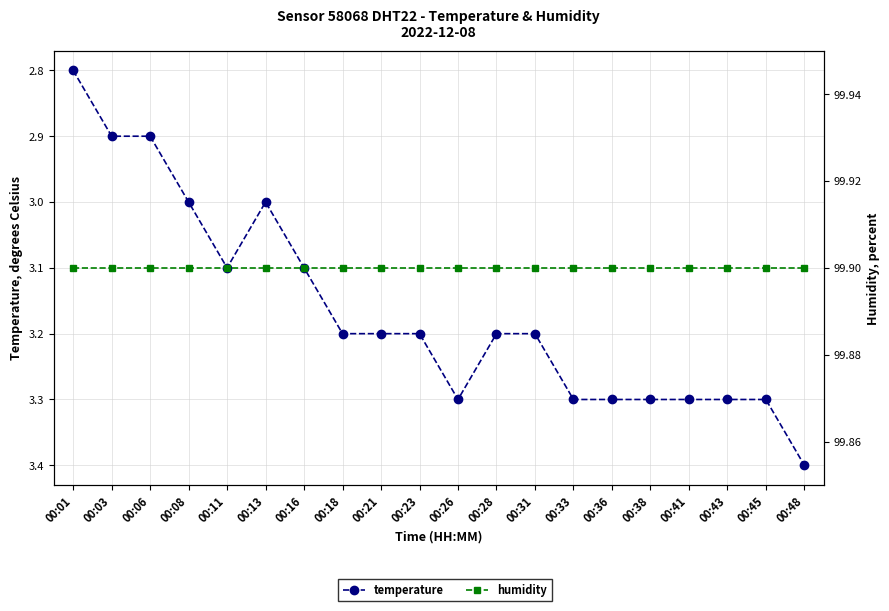

At 00:28, list the series in order from largest to smallest.

humidity, temperature